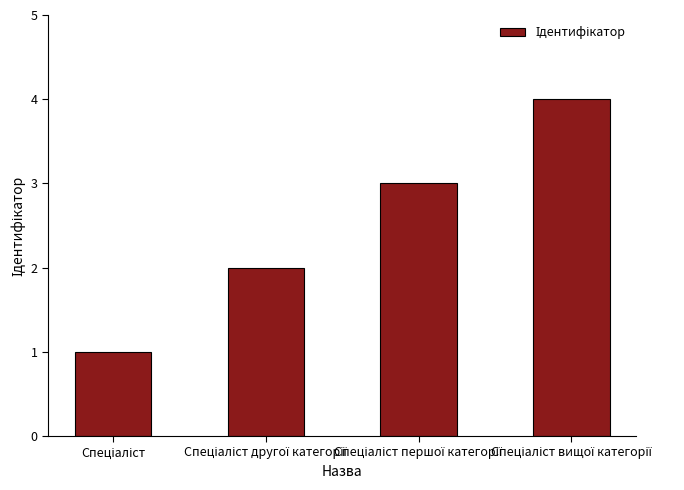

What is the maximum value shown in the chart?

4